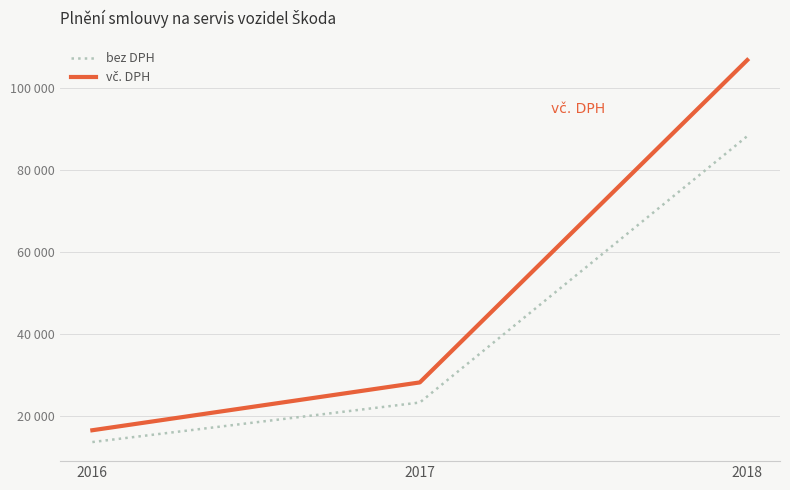

List the series in order of their overall mean, highest first.

vč. DPH, bez DPH